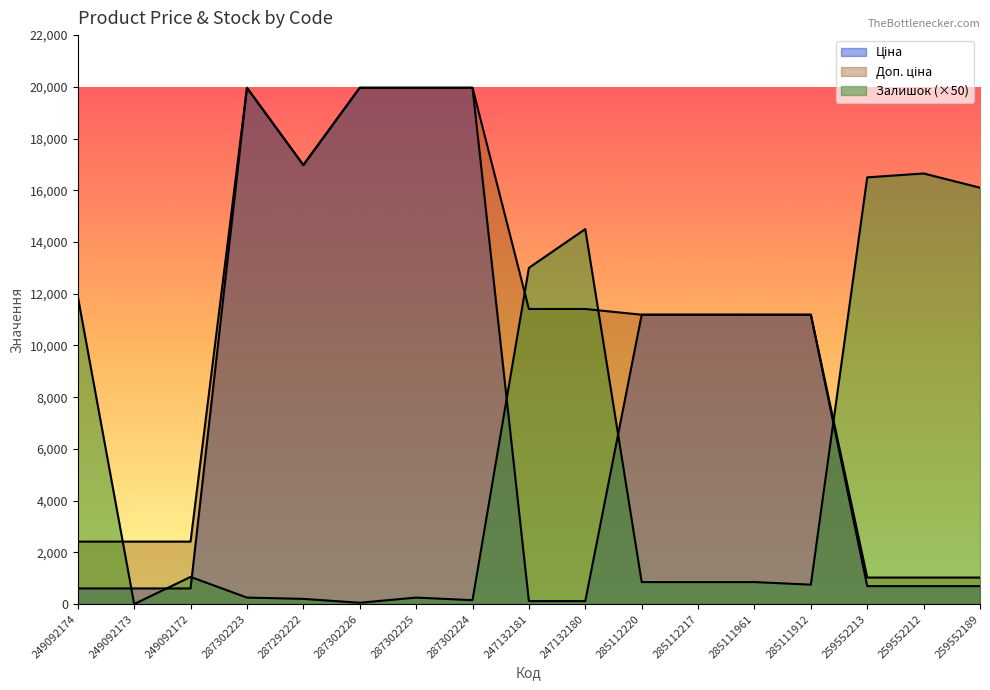

Reading left to right, transcribe all the data shown in this chart.

Ціна: 249092174=603.7	249092173=603.7	249092172=603.7	287302223=19964.2	287292222=16976.3	287302226=19964.2	287302225=19964.2	287302224=19964.2	247132181=114.1	247132180=114.1	285112220=11188.2	285112217=11188.2	285111961=11188.2	285111912=11188.2	259552213=693.7	259552212=693.7	259552189=693.7
Доп. ціна: 249092174=2414.8	249092173=2414.8	249092172=2414.8	287302223=19964.2	287292222=16976.3	287302226=19964.2	287302225=19964.2	287302224=19964.2	247132181=11410.0	247132180=11410.0	285112220=11188.2	285112217=11188.2	285111961=11188.2	285111912=11188.2	259552213=1024.6	259552212=1024.6	259552189=1024.6
Залишок: 249092174=11900.0	249092173=0.0	249092172=1050.0	287302223=250.0	287292222=200.0	287302226=50.0	287302225=250.0	287302224=150.0	247132181=13000.0	247132180=14500.0	285112220=850.0	285112217=850.0	285111961=850.0	285111912=750.0	259552213=16500.0	259552212=16650.0	259552189=16100.0